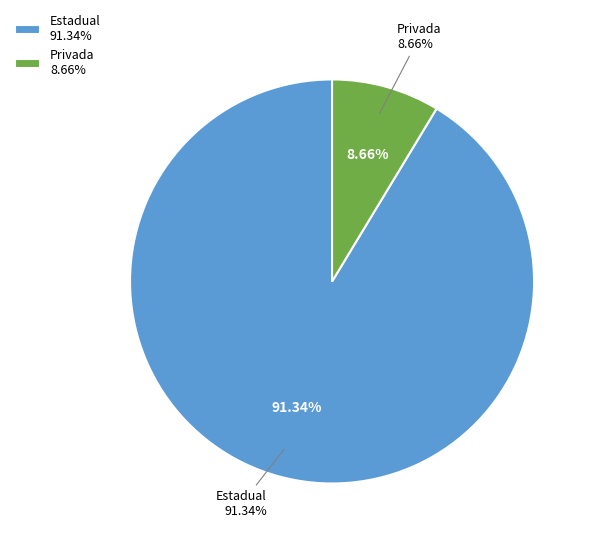

Which slice is the largest?

Estadual